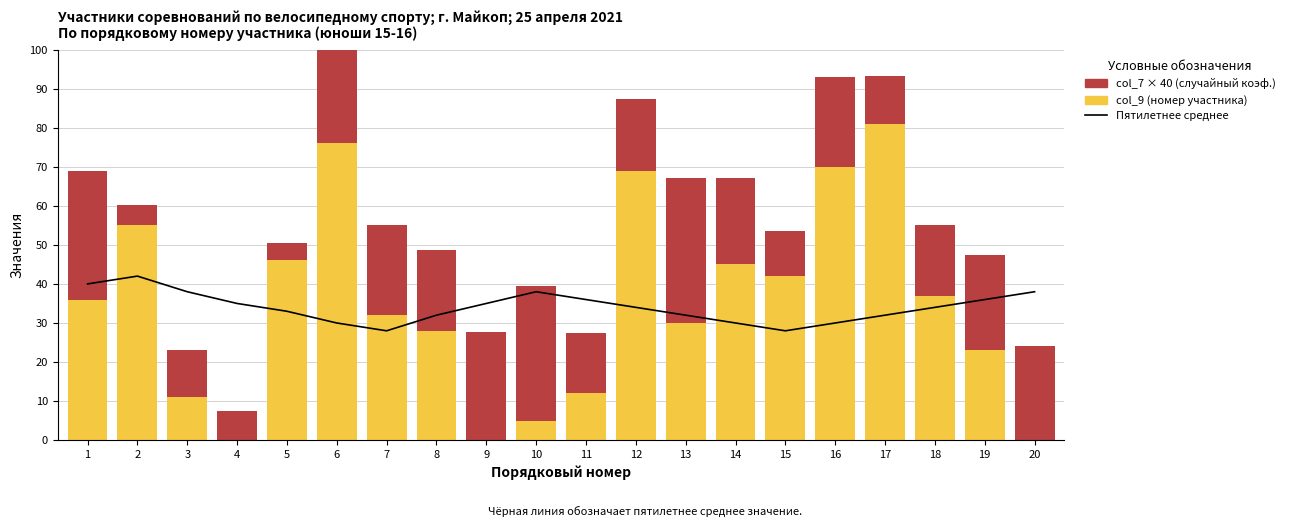

Reading left to right, list all the values displayed in this chart.

Пятилетнее среднее: 40.0	42.0	38.0	35.0	33.0	30.0	28.0	32.0	35.0	38.0	36.0	34.0	32.0	30.0	28.0	30.0	32.0	34.0	36.0	38.0
col_9 (номер участника): 36.0	55.0	11.0	0.0	46.0	76.0	32.0	28.0	0.0	5.0	12.0	69.0	30.0	45.0	42.0	70.0	81.0	37.0	23.0	0.0
col_7 × 40 (случайный коэф.): 33.0	5.3	12.2	7.4	4.6	37.0	23.1	20.6	27.7	34.5	15.5	18.3	37.2	22.1	11.6	23.0	12.2	18.2	24.5	24.1